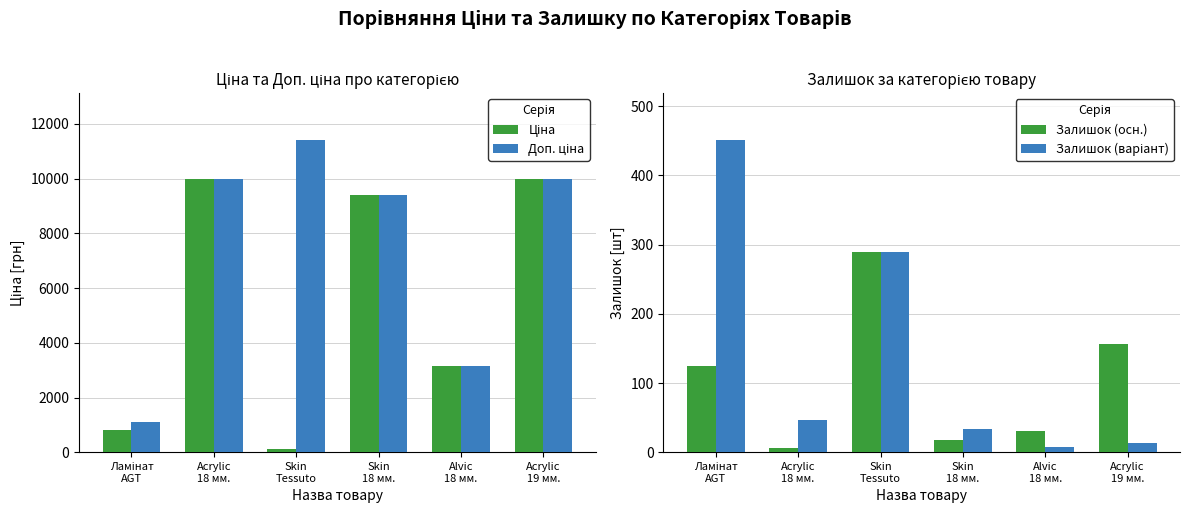

What are all the series names shown in the legend?

Ціна, Доп. ціна, Залишок (осн.), Залишок (варіант)